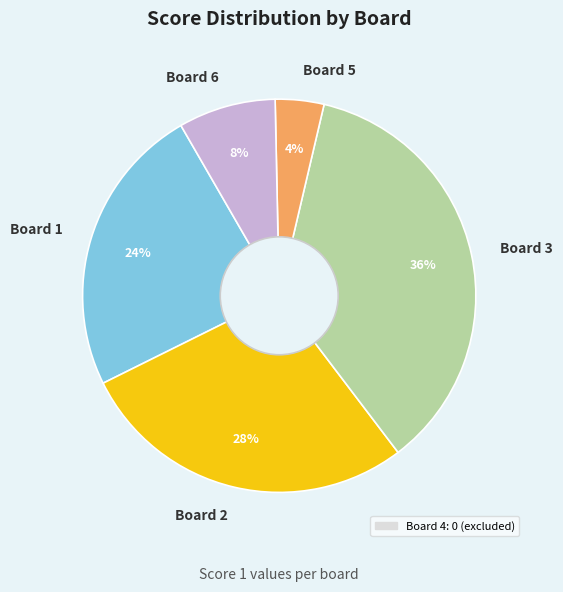

Do Board 3 and Board 6 together represent more than half of the pie?

No